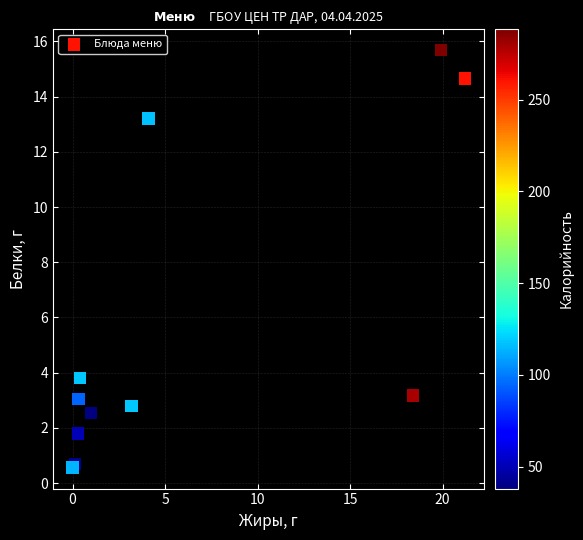

What Y value in the scatter plot is closest to 8?

3.8